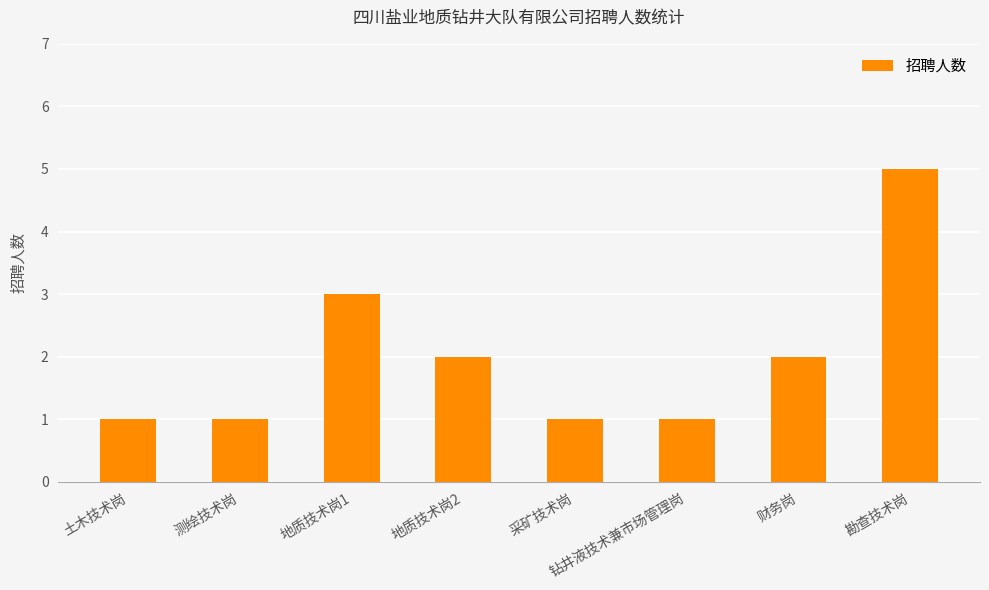

The chart shows a value of 2 at 财务岗. True or false?

True